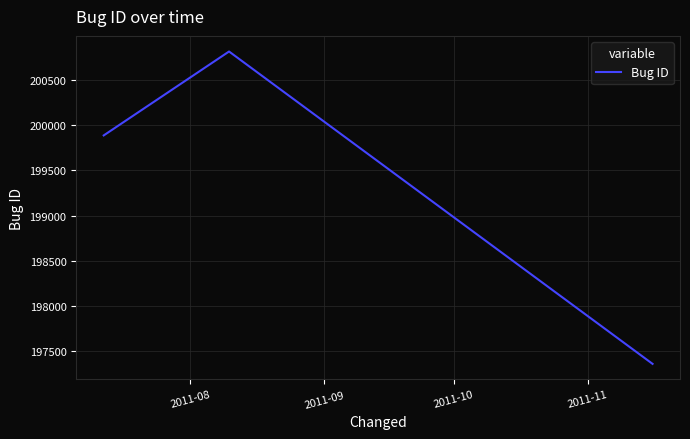

What is the average value?

199352